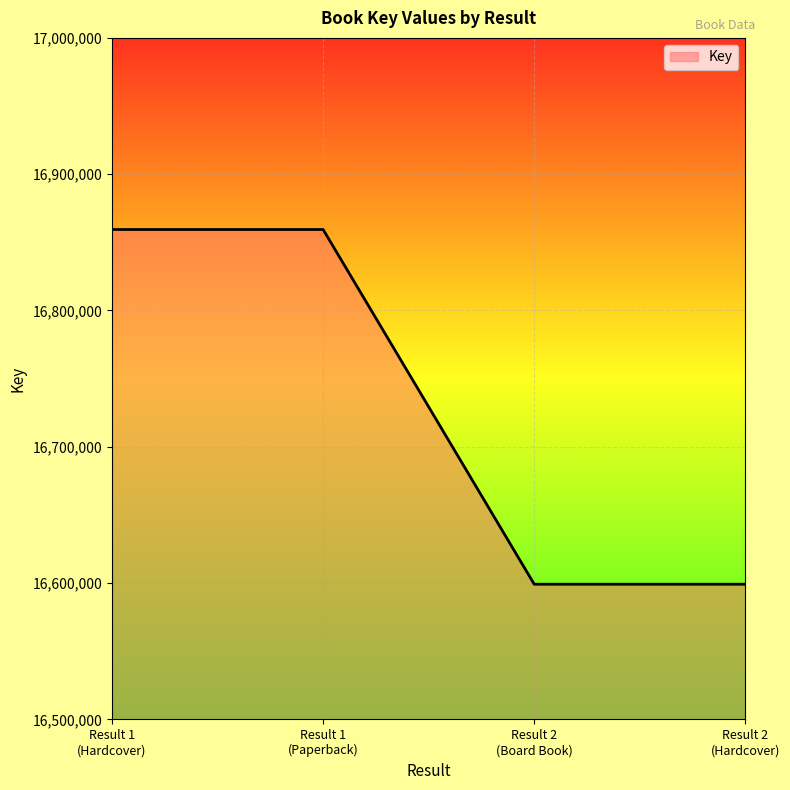

What is the sum of all values?

66917168